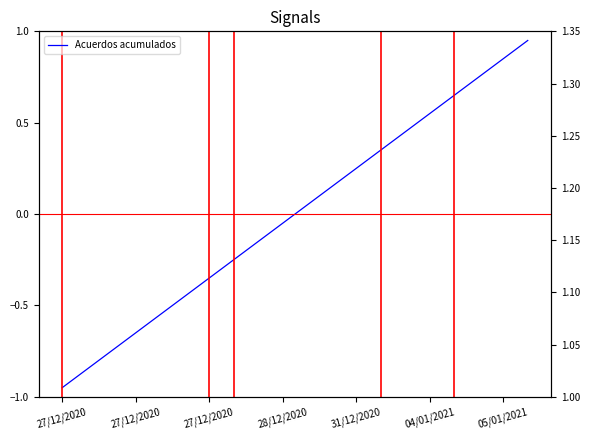

At which category does the chart reach its minimum across all series?

27/12/2020